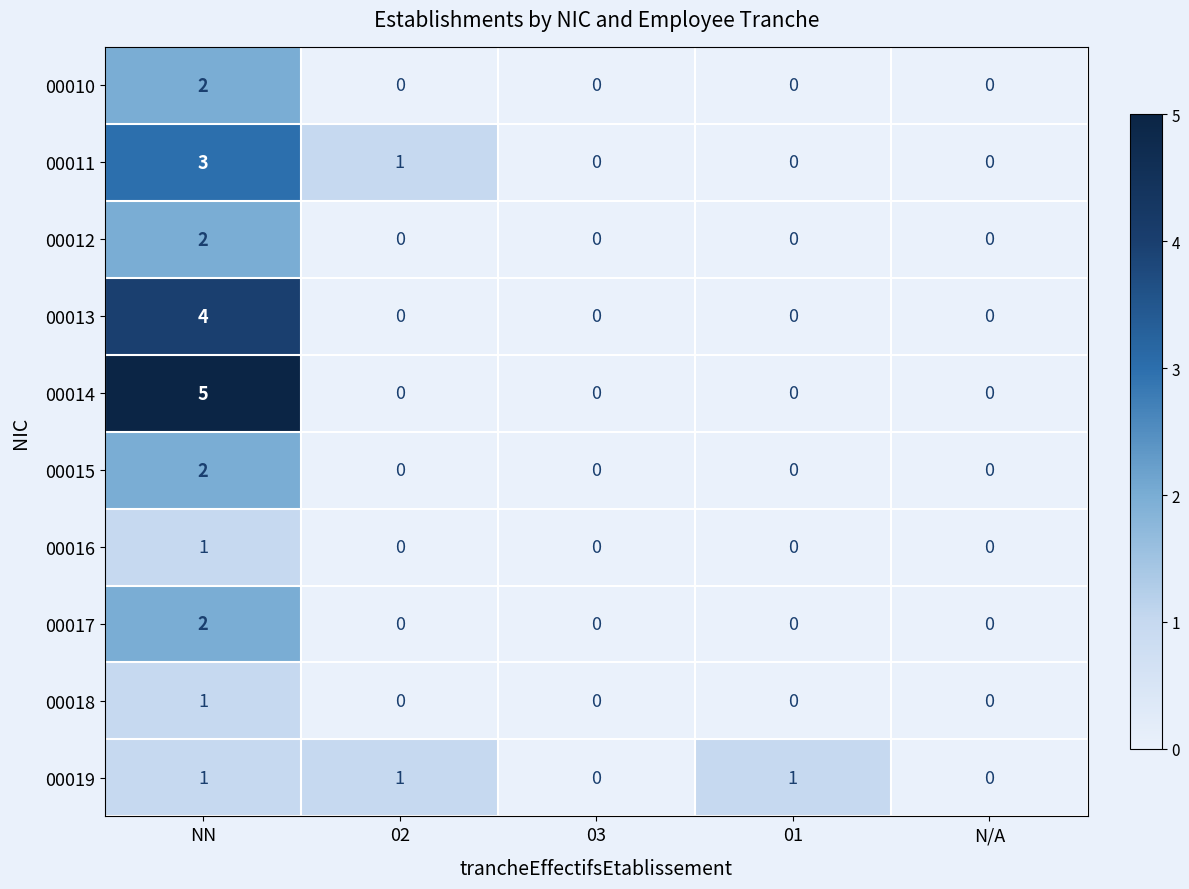

Which series has the largest total across all categories?

00014